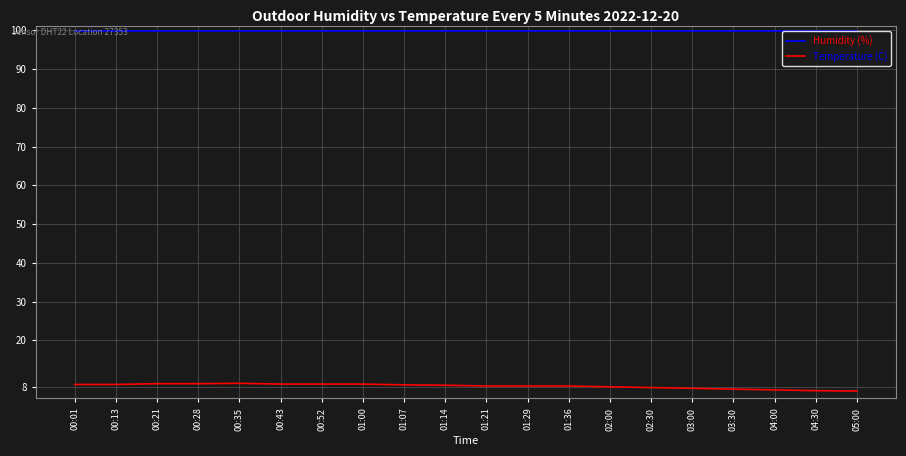

True or false: Humidity (%) and Temperature (C) cross at least once.

False